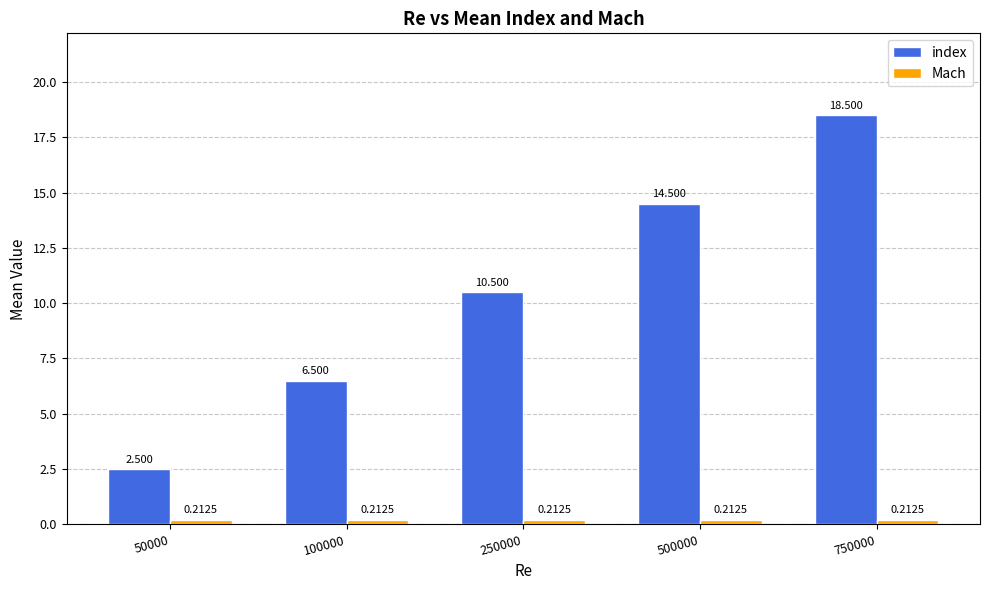

Which series has the widest spread of values?

index